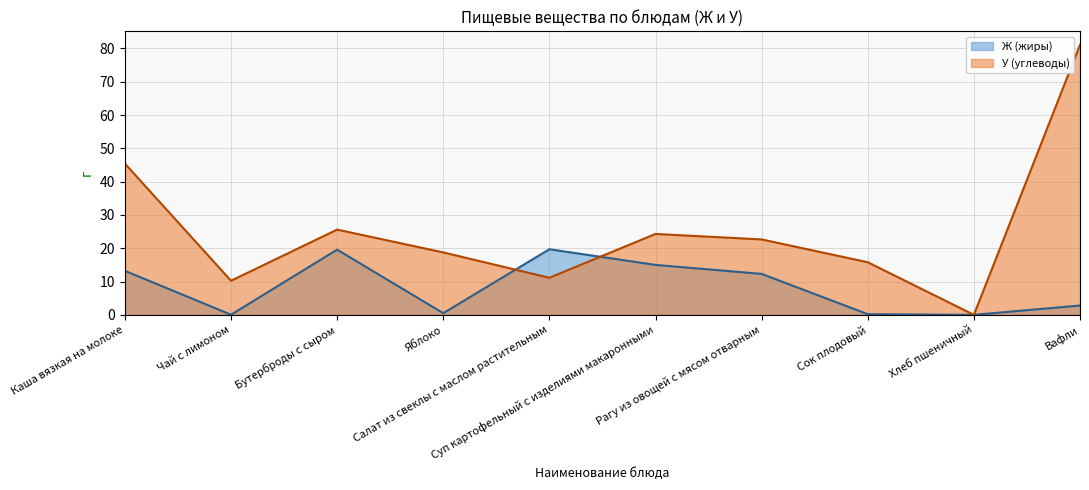

At which label is Ж (жиры) closest to 9?

Рагу из овощей с мясом отварным